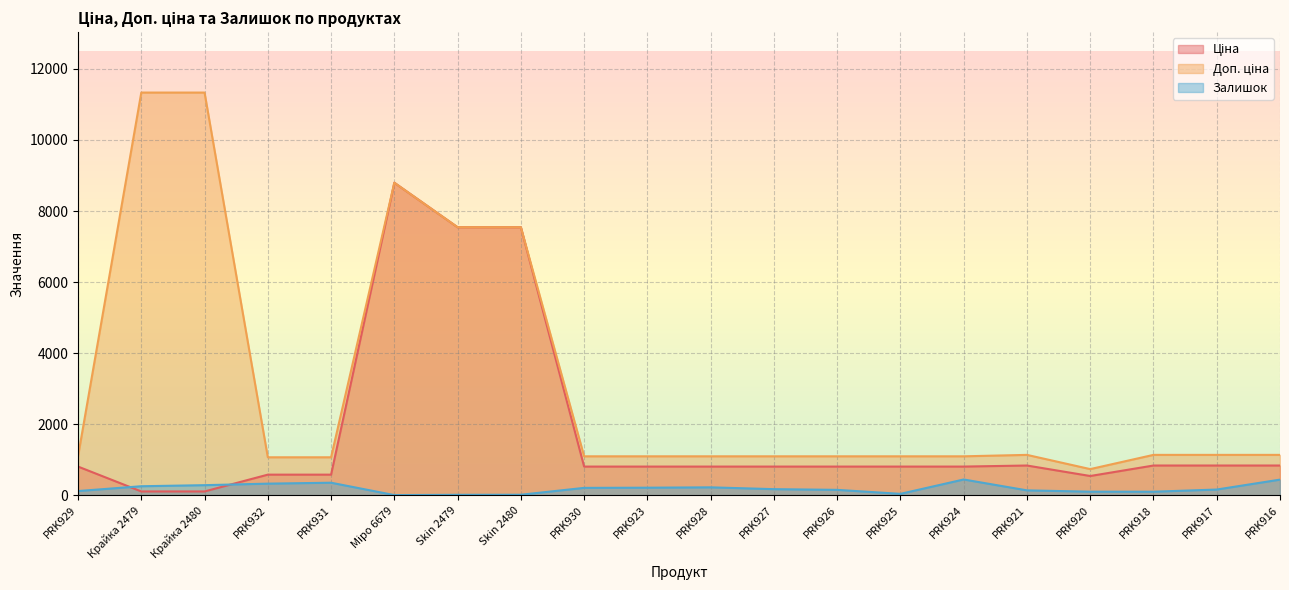

What is the spread (max minus min) of values at PRK930?

887.8